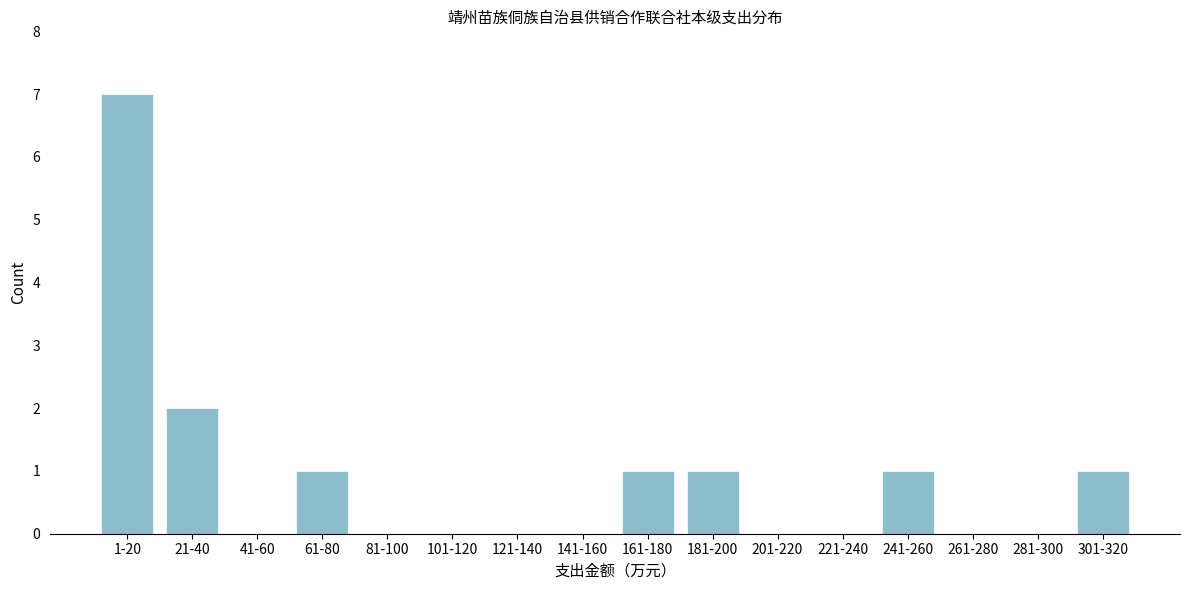

Reading left to right, what are all the values shown in this chart?

1-20=7	21-40=2	41-60=0	61-80=1	81-100=0	101-120=0	121-140=0	141-160=0	161-180=1	181-200=1	201-220=0	221-240=0	241-260=1	261-280=0	281-300=0	301-320=1